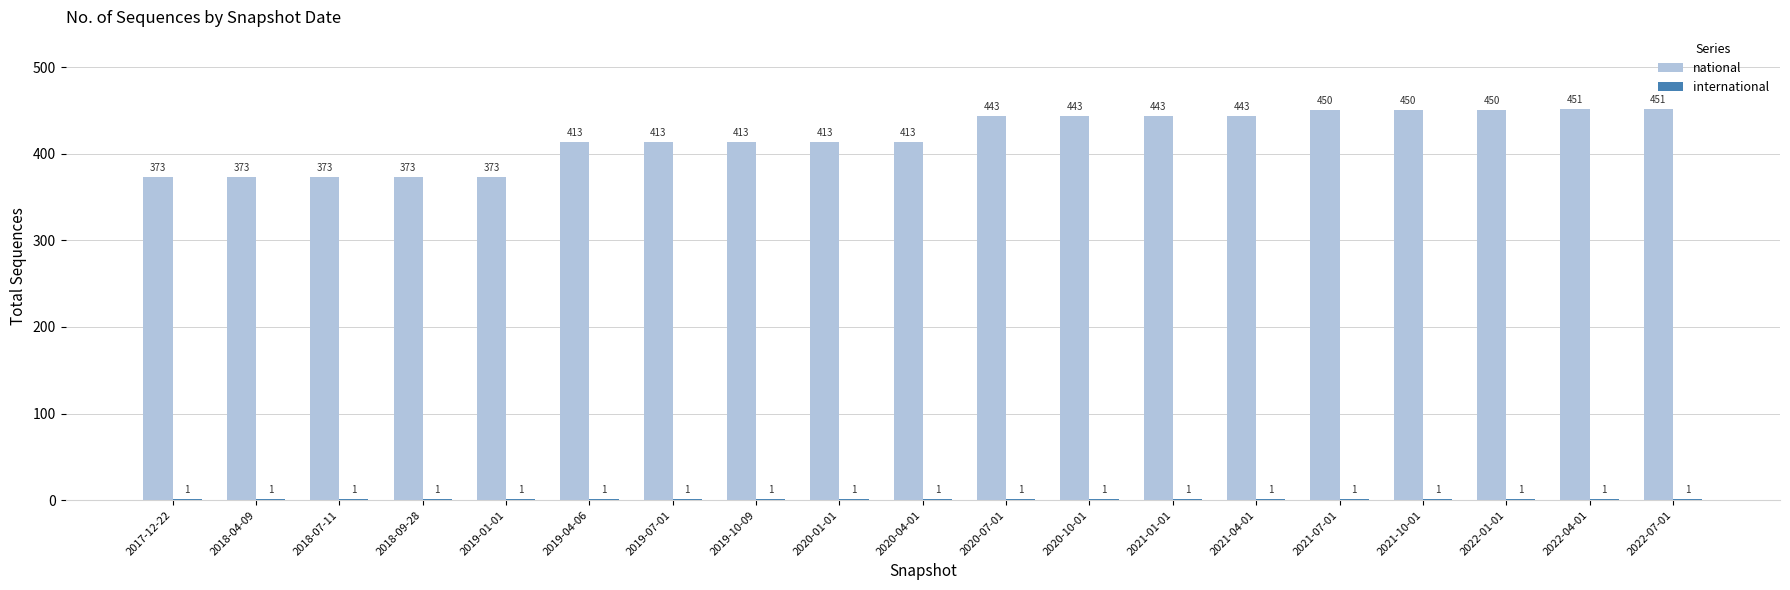

What is the total value across all series at 2020-07-01?

444